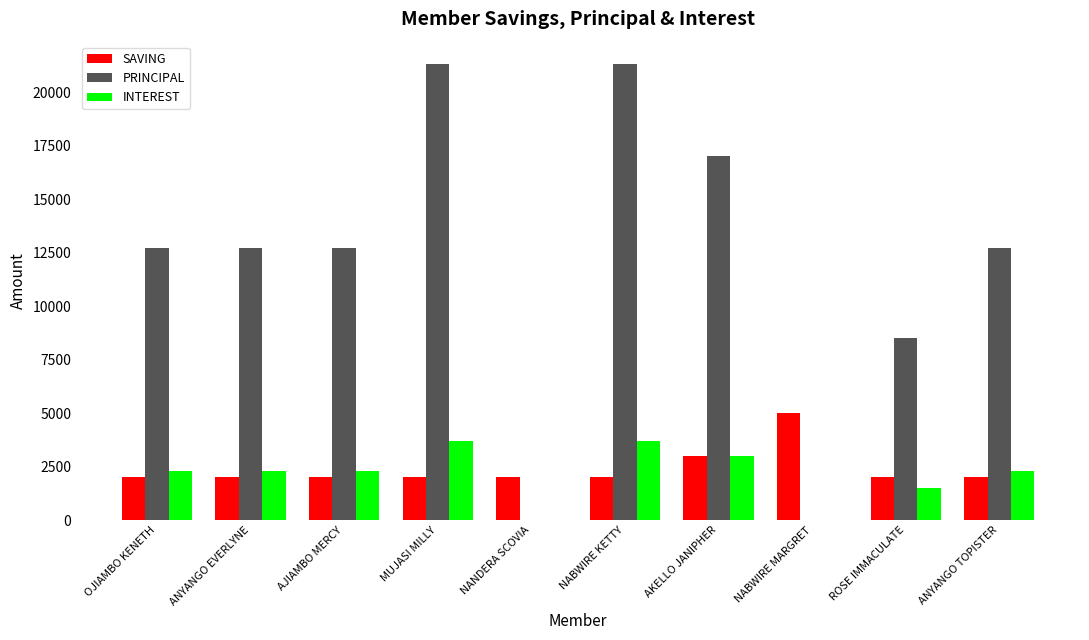

What is the approximate value of PRINCIPAL at ANYANGO EVERLYNE?

12700